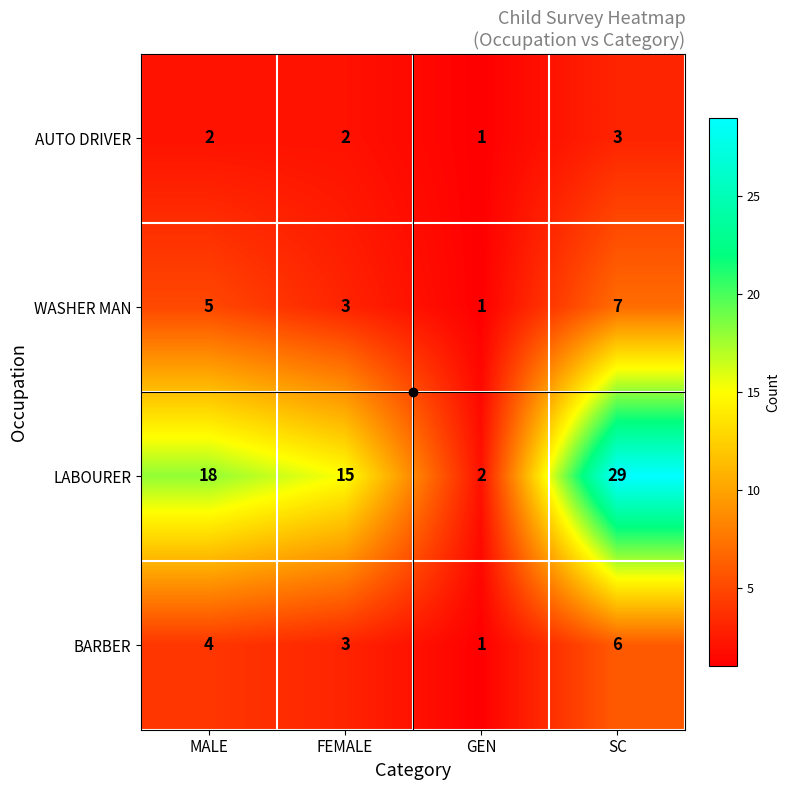

How many values in the LABOURER series are below 18?

2